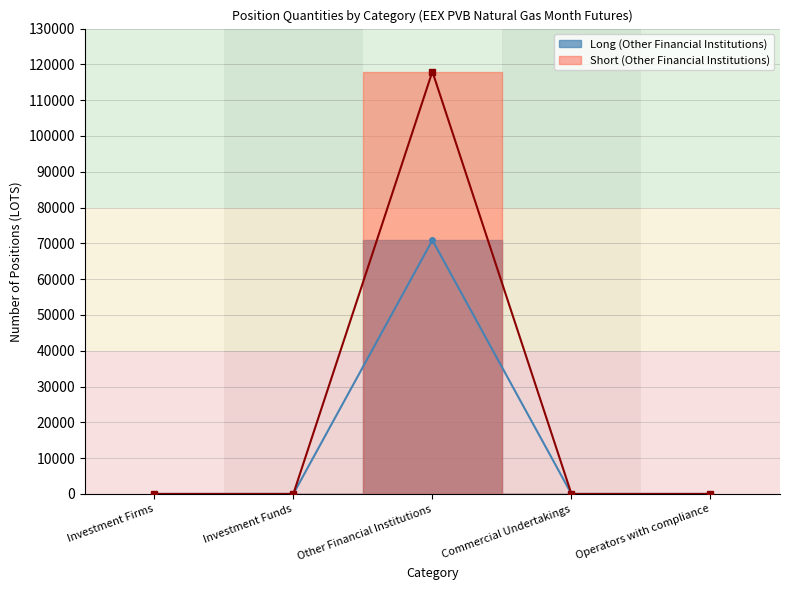

Which category has the highest value in the Short (Other Financial Institutions) series?

Other Financial Institutions